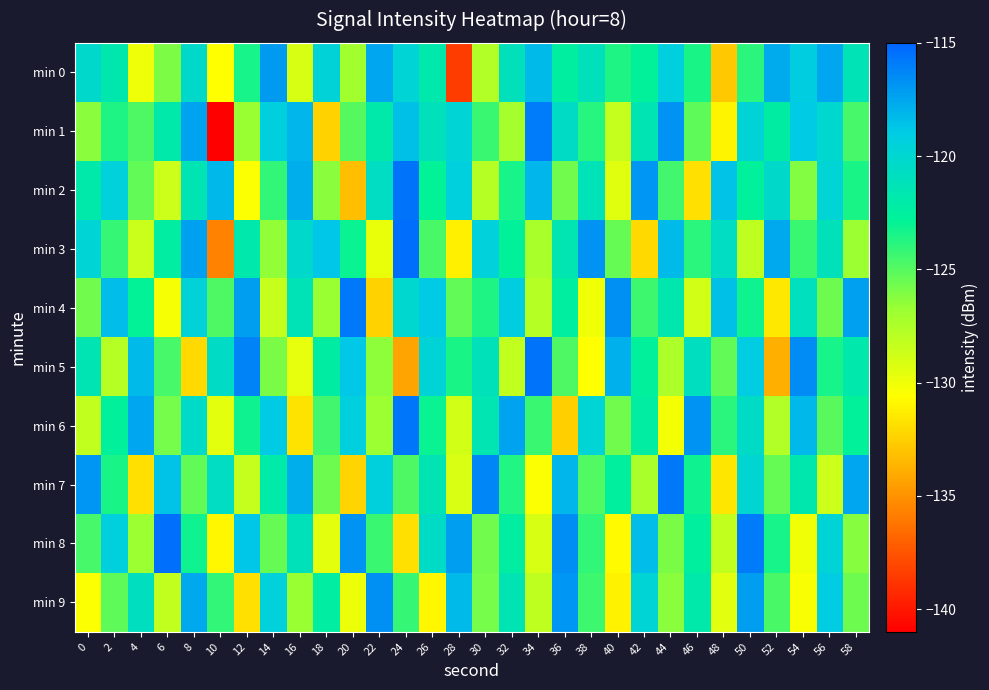

Rank the series by their maximum value, from lowest to highest.

min 0, min 9, min 1, min 4, min 7, min 6, min 2, min 5, min 8, min 3